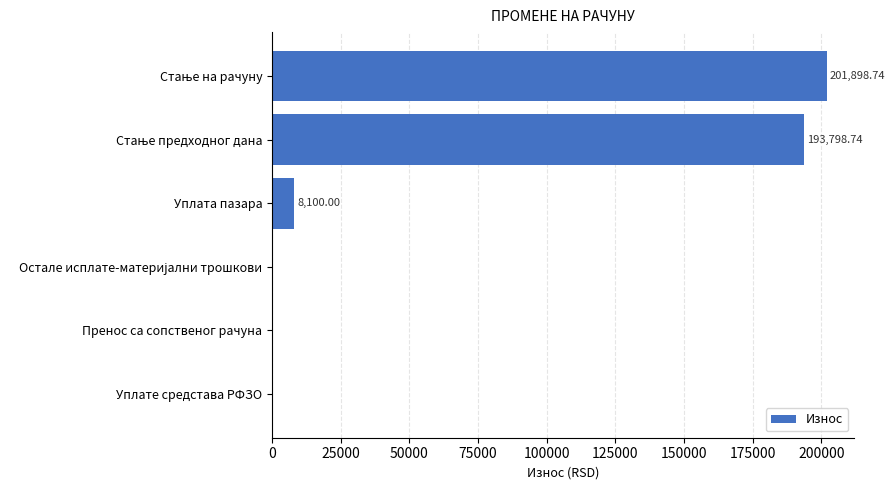

What is the average value?

67299.6